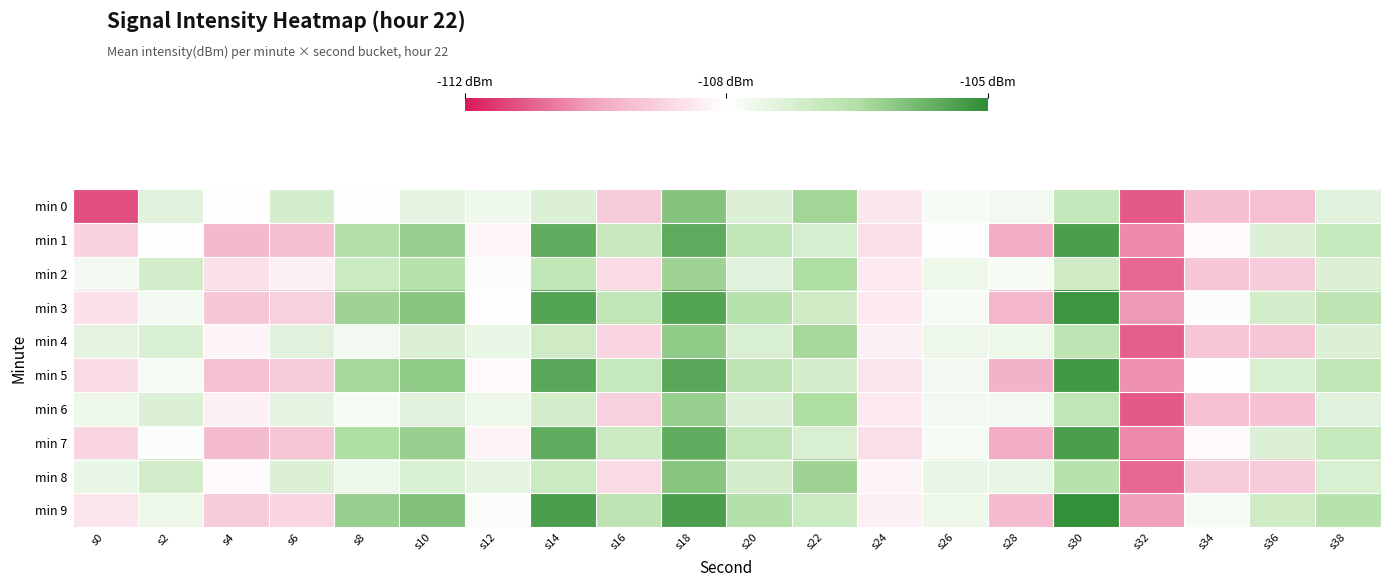

Reading right to left, extract all data points from this chart.

min 0: s38=-107.8	s36=-109.7	s34=-109.7	s32=-111.2	s30=-107.2	s28=-108.2	s26=-108.3	s24=-109.0	s22=-106.5	s20=-107.7	s18=-106.2	s16=-109.5	s14=-107.7	s12=-108.1	s10=-107.9	s8=-108.5	s6=-107.5	s4=-108.5	s2=-107.8	s0=-111.3
min 1: s38=-107.2	s36=-107.7	s34=-108.6	s32=-110.6	s30=-105.4	s28=-110.1	s26=-108.5	s24=-109.1	s22=-107.6	s20=-107.1	s18=-105.7	s16=-107.2	s14=-105.7	s12=-108.7	s10=-106.4	s8=-106.8	s6=-109.7	s4=-109.9	s2=-108.5	s0=-109.4
min 2: s38=-107.7	s36=-109.5	s34=-109.6	s32=-111.0	s30=-107.4	s28=-108.3	s26=-108.1	s24=-108.9	s22=-106.7	s20=-107.8	s18=-106.5	s16=-109.2	s14=-107.1	s12=-108.4	s10=-106.9	s8=-107.3	s6=-108.8	s4=-109.1	s2=-107.5	s0=-108.2
min 3: s38=-107.0	s36=-107.5	s34=-108.4	s32=-110.4	s30=-105.2	s28=-109.9	s26=-108.3	s24=-108.9	s22=-107.4	s20=-106.9	s18=-105.5	s16=-107.1	s14=-105.5	s12=-108.5	s10=-106.2	s8=-106.5	s6=-109.4	s4=-109.6	s2=-108.2	s0=-109.1
min 4: s38=-107.7	s36=-109.6	s34=-109.6	s32=-111.1	s30=-107.0	s28=-108.1	s26=-108.1	s24=-108.8	s22=-106.6	s20=-107.6	s18=-106.3	s16=-109.3	s14=-107.4	s12=-108.0	s10=-107.7	s8=-108.2	s6=-107.8	s4=-108.7	s2=-107.6	s0=-107.9
min 5: s38=-107.1	s36=-107.6	s34=-108.5	s32=-110.5	s30=-105.3	s28=-110.0	s26=-108.2	s24=-109.0	s22=-107.5	s20=-107.0	s18=-105.6	s16=-107.2	s14=-105.6	s12=-108.6	s10=-106.3	s8=-106.6	s6=-109.5	s4=-109.7	s2=-108.3	s0=-109.2
min 6: s38=-107.8	s36=-109.7	s34=-109.7	s32=-111.2	s30=-107.1	s28=-108.2	s26=-108.2	s24=-108.9	s22=-106.7	s20=-107.7	s18=-106.4	s16=-109.4	s14=-107.5	s12=-108.1	s10=-107.8	s8=-108.3	s6=-107.9	s4=-108.8	s2=-107.7	s0=-108.1
min 7: s38=-107.2	s36=-107.7	s34=-108.6	s32=-110.6	s30=-105.4	s28=-110.1	s26=-108.3	s24=-109.1	s22=-107.6	s20=-107.1	s18=-105.7	s16=-107.3	s14=-105.7	s12=-108.7	s10=-106.4	s8=-106.7	s6=-109.6	s4=-109.8	s2=-108.4	s0=-109.3
min 8: s38=-107.6	s36=-109.5	s34=-109.5	s32=-111.0	s30=-106.9	s28=-108.0	s26=-108.0	s24=-108.7	s22=-106.5	s20=-107.5	s18=-106.2	s16=-109.2	s14=-107.3	s12=-107.9	s10=-107.6	s8=-108.1	s6=-107.7	s4=-108.6	s2=-107.5	s0=-108.0
min 9: s38=-106.9	s36=-107.4	s34=-108.3	s32=-110.3	s30=-105.1	s28=-109.8	s26=-108.1	s24=-108.8	s22=-107.3	s20=-106.8	s18=-105.4	s16=-107.0	s14=-105.4	s12=-108.4	s10=-106.1	s8=-106.4	s6=-109.3	s4=-109.5	s2=-108.1	s0=-109.0